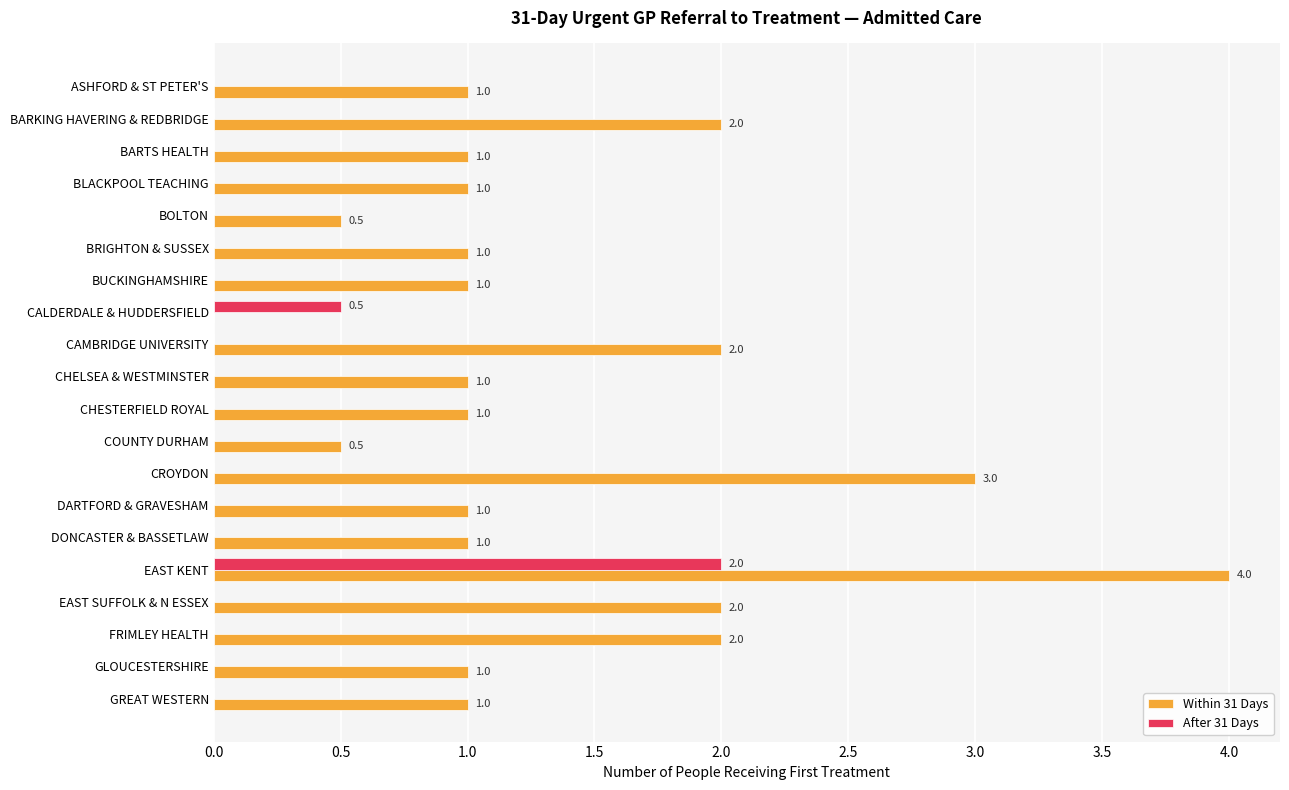

What is the total value across all series at CAMBRIDGE UNIVERSITY?

2.0